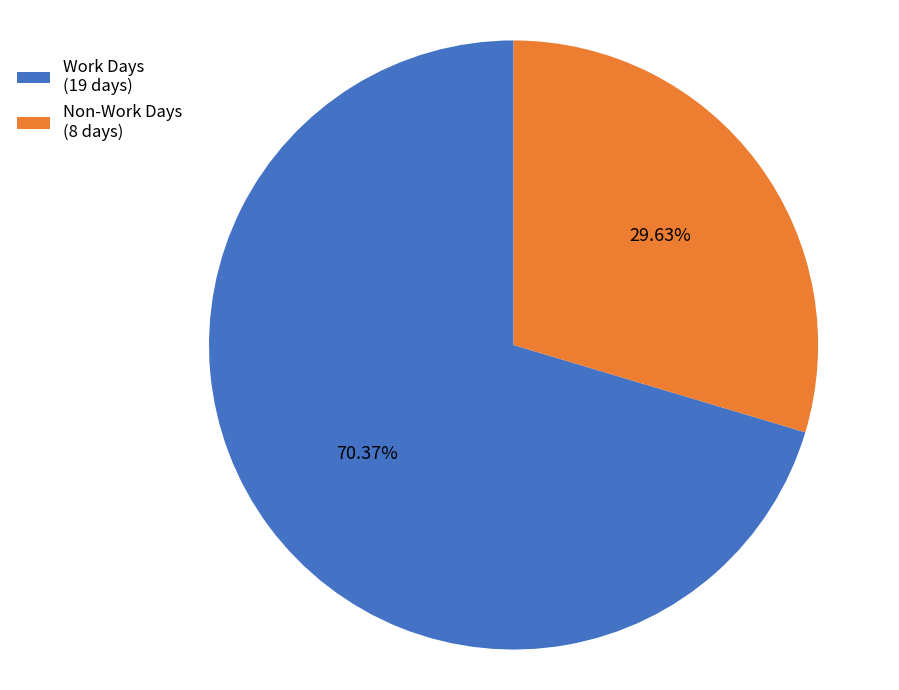

What is the ratio of the value at Work Days (19 days) to the value at Non-Work Days (8 days)?

2.4